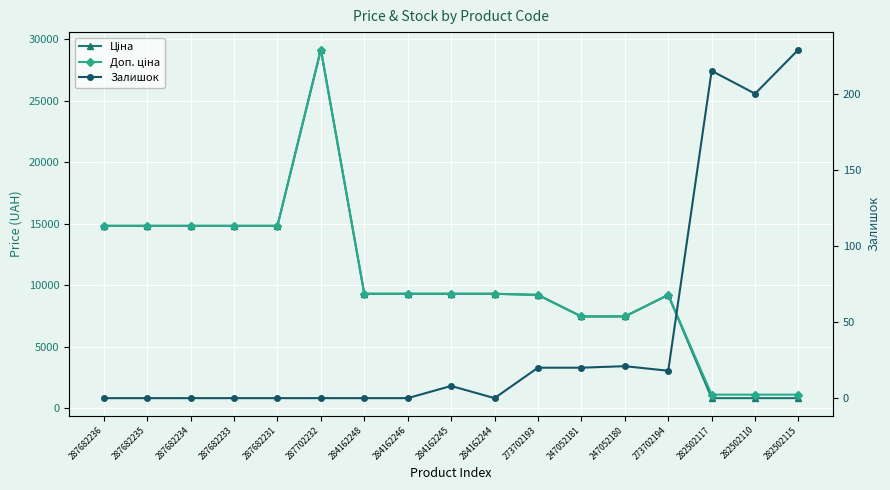

What position from the right is 287702232?

12